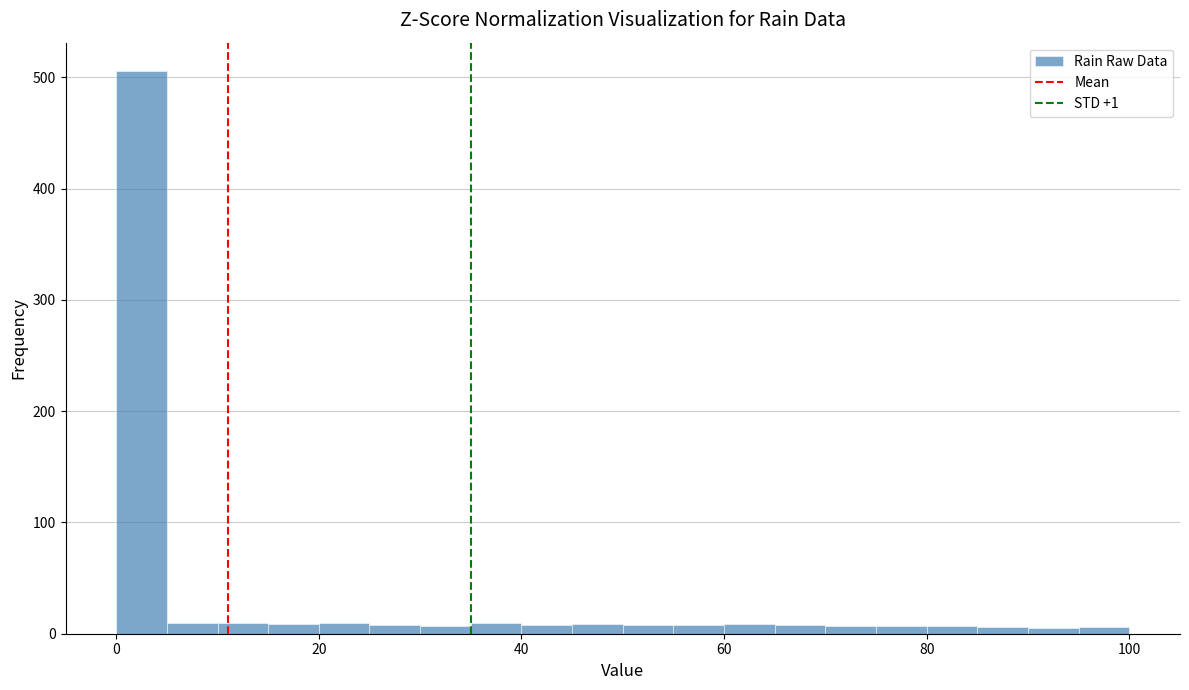

Read against the x-axis, roughly where is the centre of the tallest bar?

2